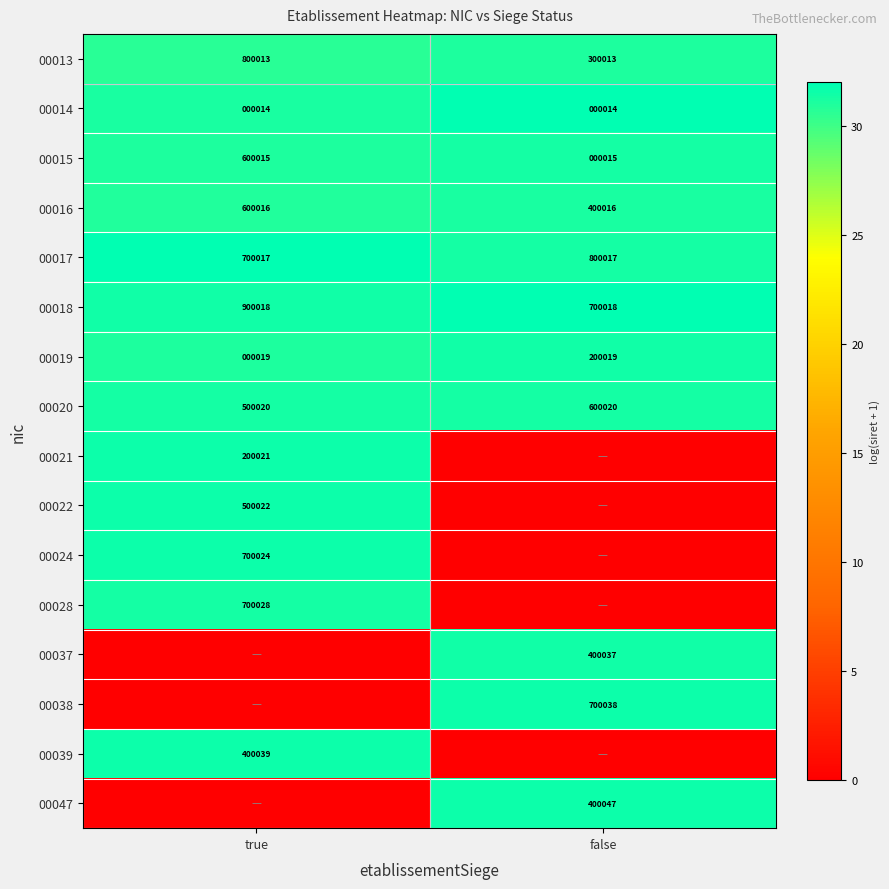

At which label is 00020 closest to 550020?

true